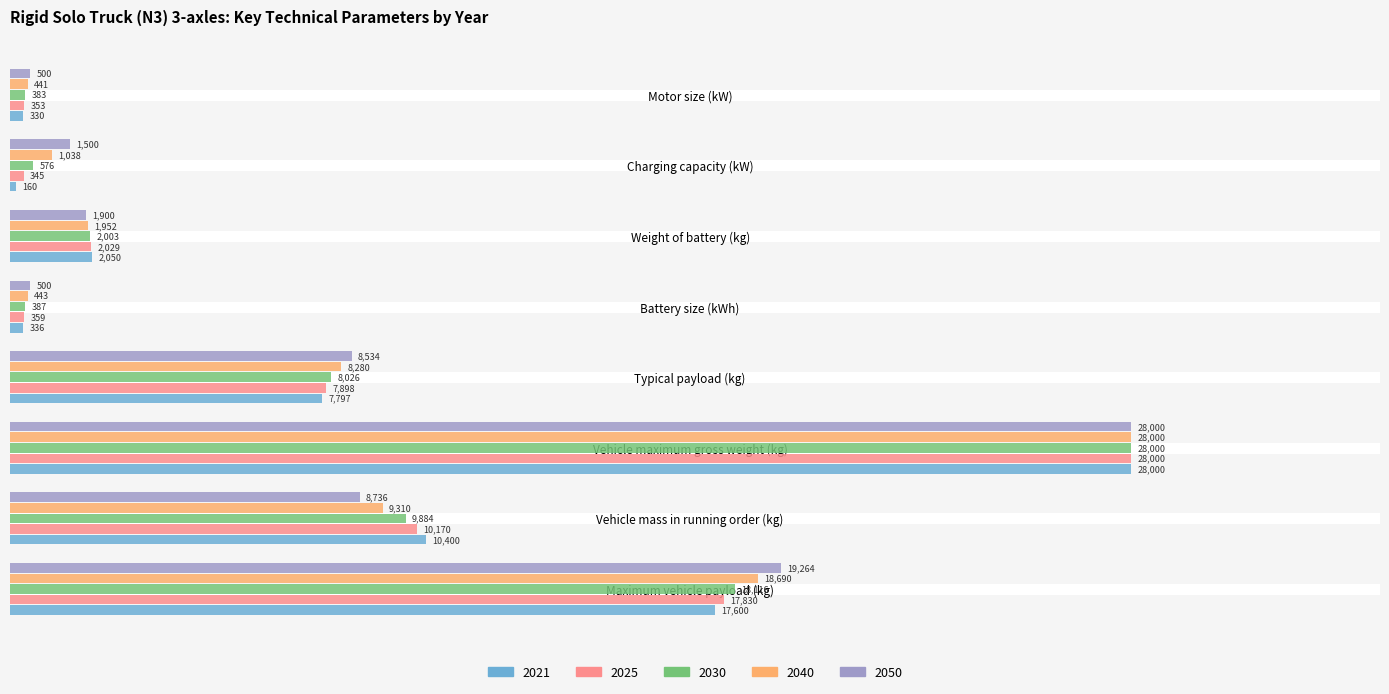

At which label does 2030 first exceed 5?

Maximum vehicle payload (kg)